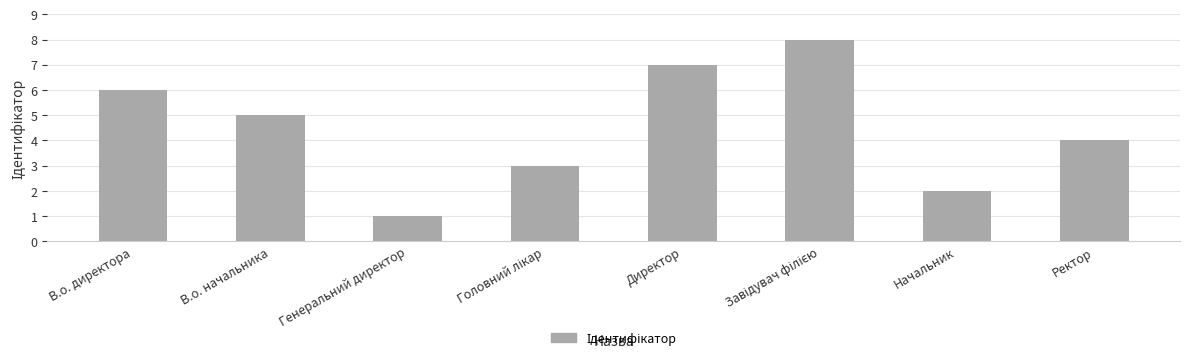

What is the sum of the values at Ректор and В.о. начальника?

9